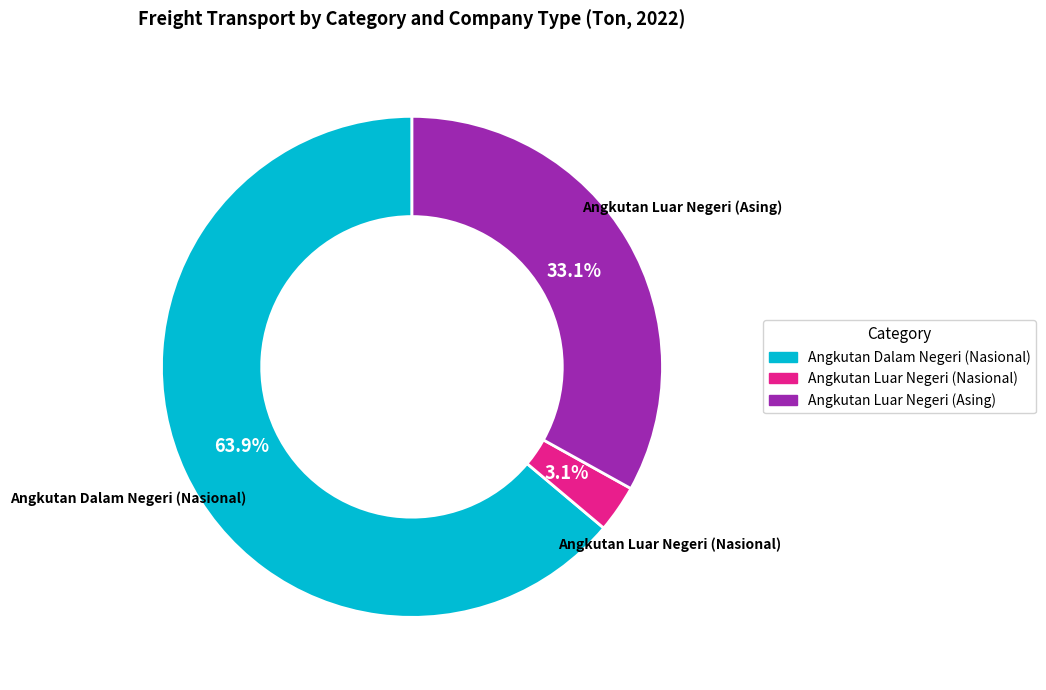

To the nearest percent, what is the average slice percentage?

33%